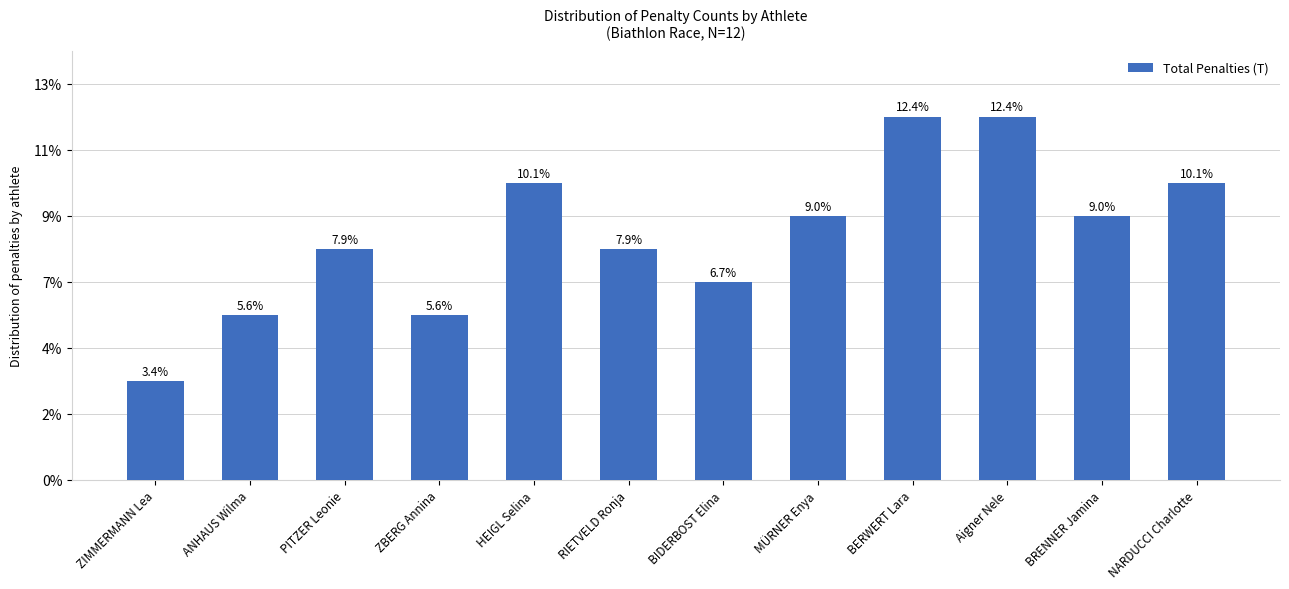

What is the label of the 5th bar from the left?

HEIGL Selina